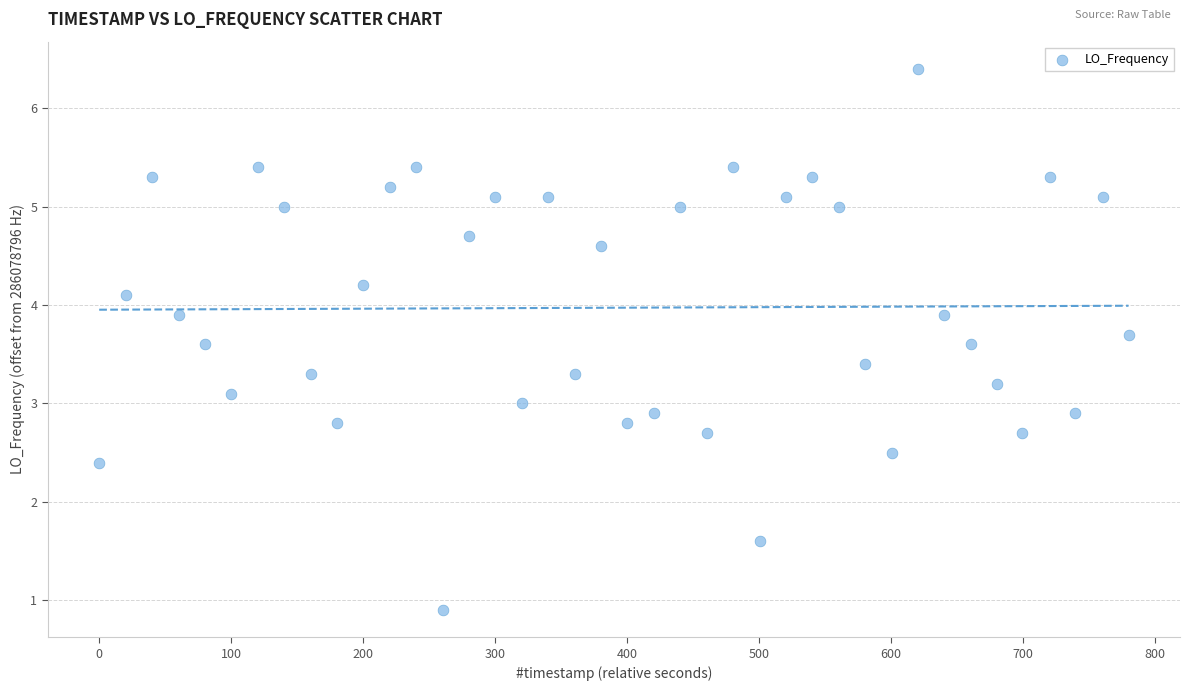

What is the range of Y values (max minus min)?

5.5